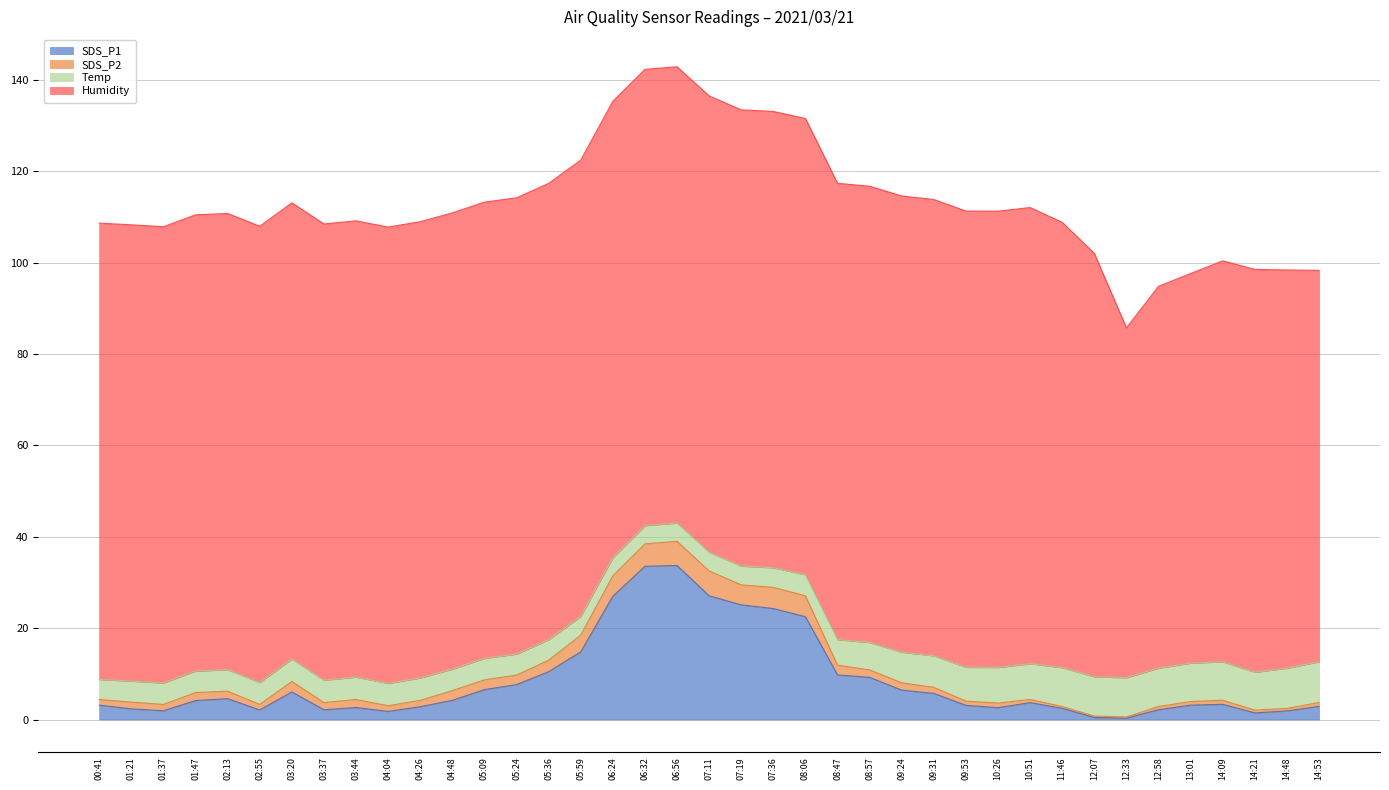

Reading left to right, transcribe all the data shown in this chart.

SDS_P1: 00:41=3.1	01:21=2.3	01:37=1.9	01:47=4.2	02:13=4.6	02:55=2.1	03:20=6.0	03:37=2.1	03:44=2.6	04:04=1.8	04:26=2.8	04:48=4.2	05:09=6.5	05:24=7.7	05:36=10.5	05:59=14.8	06:24=27.0	06:32=33.5	06:56=33.7	07:11=27.1	07:19=25.1	07:36=24.3	08:06=22.5	08:47=9.8	08:57=9.2	09:24=6.4	09:31=5.7	09:53=3.1	10:26=2.6	10:51=3.7	11:46=2.5	12:07=0.5	12:33=0.3	12:58=2.1	13:01=3.1	14:09=3.3	14:21=1.4	14:48=1.9	14:53=2.9
SDS_P2: 00:41=1.2	01:21=1.5	01:37=1.4	01:47=1.8	02:13=1.6	02:55=1.2	03:20=2.3	03:37=1.6	03:44=1.8	04:04=1.2	04:26=1.4	04:48=2.1	05:09=2.1	05:24=2.1	05:36=2.5	05:59=3.6	06:24=4.5	06:32=4.9	06:56=5.3	07:11=5.5	07:19=4.4	07:36=4.6	08:06=4.6	08:47=2.1	08:57=1.6	09:24=1.6	09:31=1.3	09:53=0.9	10:26=1.0	10:51=0.7	11:46=0.4	12:07=0.3	12:33=0.2	12:58=0.7	13:01=0.8	14:09=0.9	14:21=0.6	14:48=0.6	14:53=0.8
Temp: 00:41=4.4	01:21=4.6	01:37=4.7	01:47=4.7	02:13=4.7	02:55=4.8	03:20=4.9	03:37=4.9	03:44=4.9	04:04=4.9	04:26=4.9	04:48=4.7	05:09=4.7	05:24=4.6	05:36=4.5	05:59=4.1	06:24=4.0	06:32=4.0	06:56=4.0	07:11=4.1	07:19=4.1	07:36=4.3	08:06=4.6	08:47=5.6	08:57=6.0	09:24=6.7	09:31=6.9	09:53=7.4	10:26=7.8	10:51=7.8	11:46=8.5	12:07=8.6	12:33=8.6	12:58=8.4	13:01=8.4	14:09=8.4	14:21=8.3	14:48=8.8	14:53=8.9
Humidity: 00:41=99.9	01:21=99.9	01:37=99.9	01:47=99.9	02:13=99.9	02:55=99.9	03:20=99.9	03:37=99.9	03:44=99.9	04:04=99.9	04:26=99.9	04:48=99.9	05:09=99.9	05:24=99.9	05:36=99.9	05:59=99.9	06:24=99.9	06:32=99.9	06:56=99.9	07:11=99.9	07:19=99.9	07:36=99.9	08:06=99.9	08:47=99.9	08:57=99.9	09:24=99.9	09:31=99.9	09:53=99.9	10:26=99.9	10:51=99.9	11:46=97.5	12:07=92.7	12:33=76.6	12:58=83.6	13:01=85.3	14:09=87.8	14:21=88.2	14:48=87.2	14:53=85.7